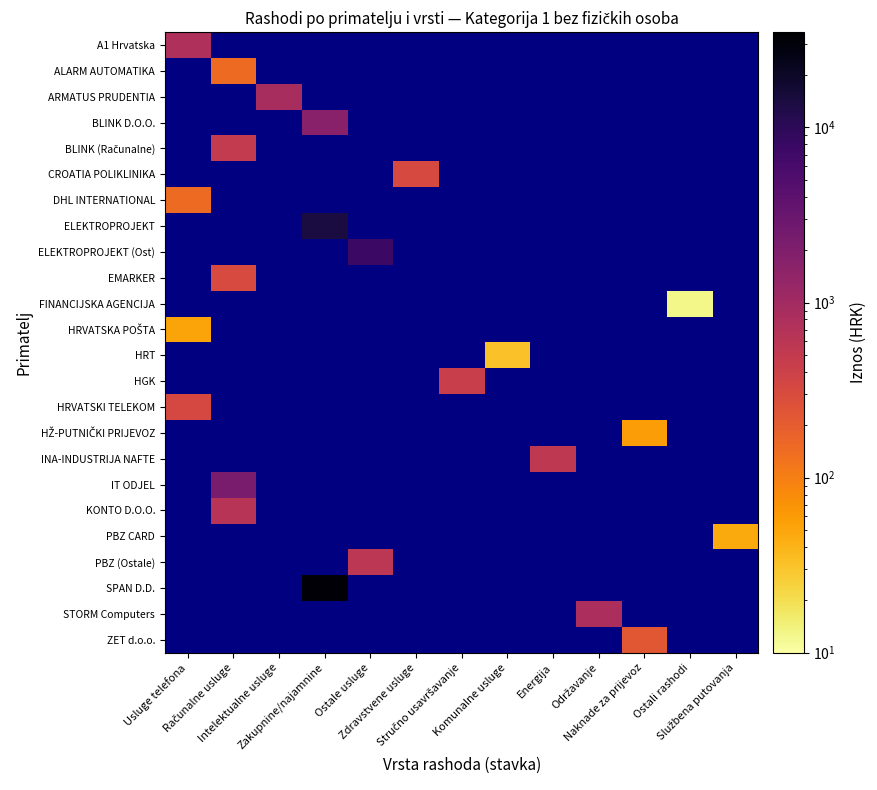

At which label does ELEKTROPROJEKT (Ost) reach its minimum?

Usluge telefona